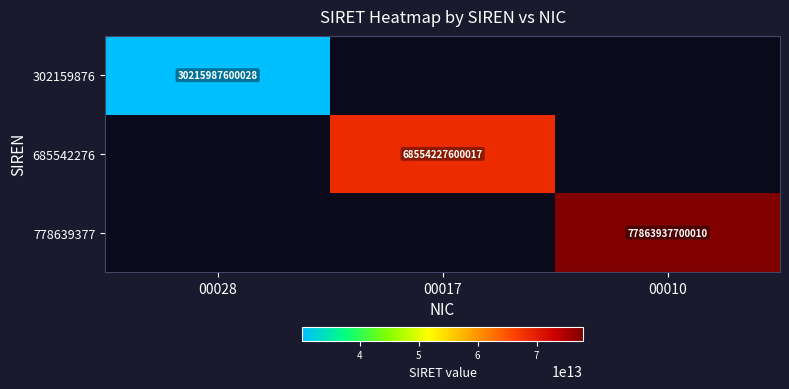

The 685542276 series shows 68554227600017 at 00017. True or false?

True